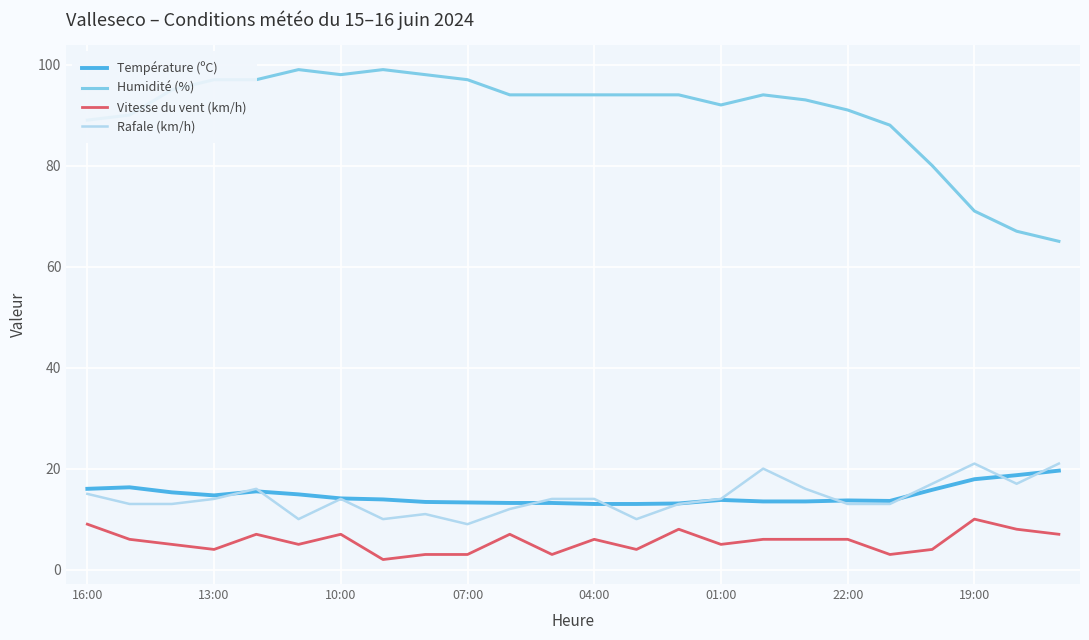

Which series has the widest spread of values?

Humidité (%)